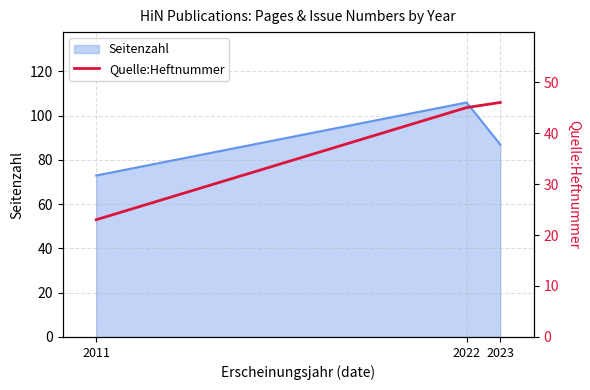

At which label does Seitenzahl reach its minimum?

2011